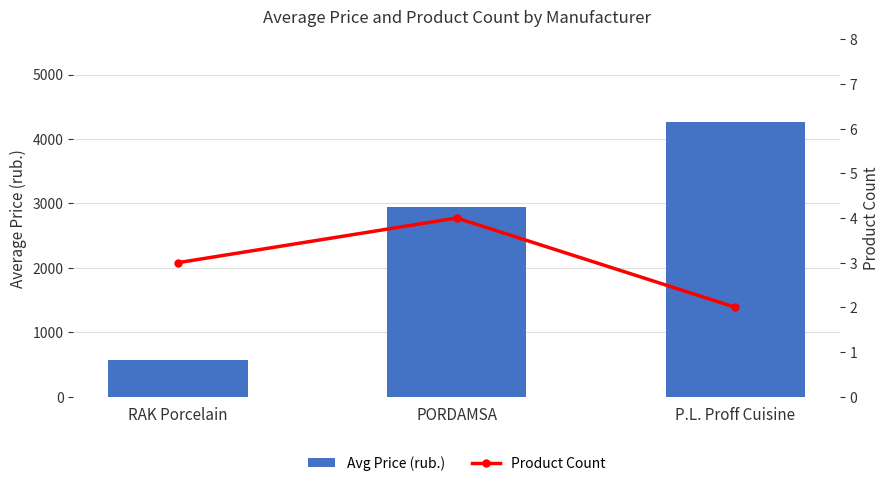

What position from the right is P.L. Proff Cuisine?

1